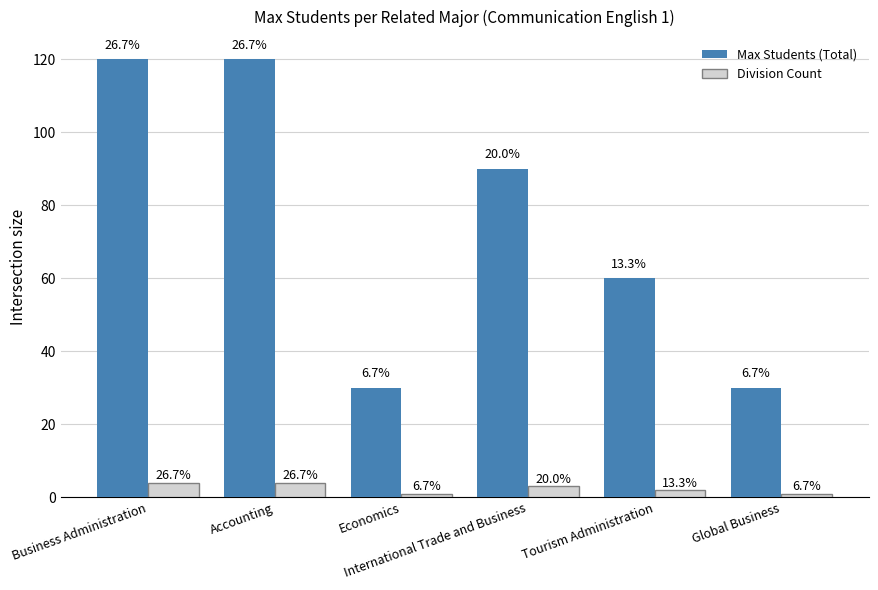

What are all the series names shown in the legend?

Max Students (Total), Division Count